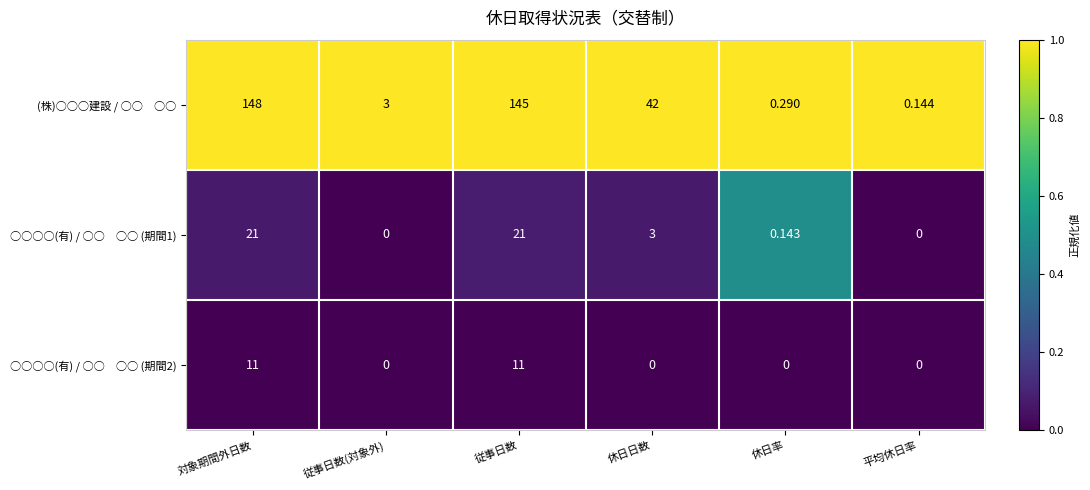

Which label corresponds to the largest value in the chart?

対象期間外日数